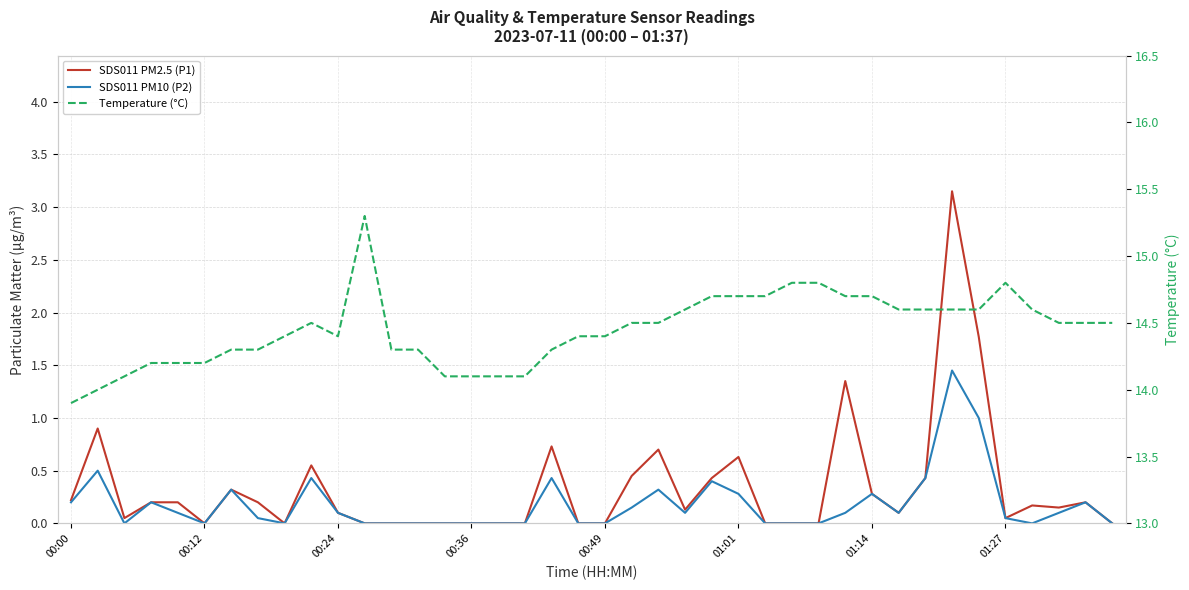

What is the difference between the maximum and minimum values in the SDS011 PM10 (P2) series?

1.4